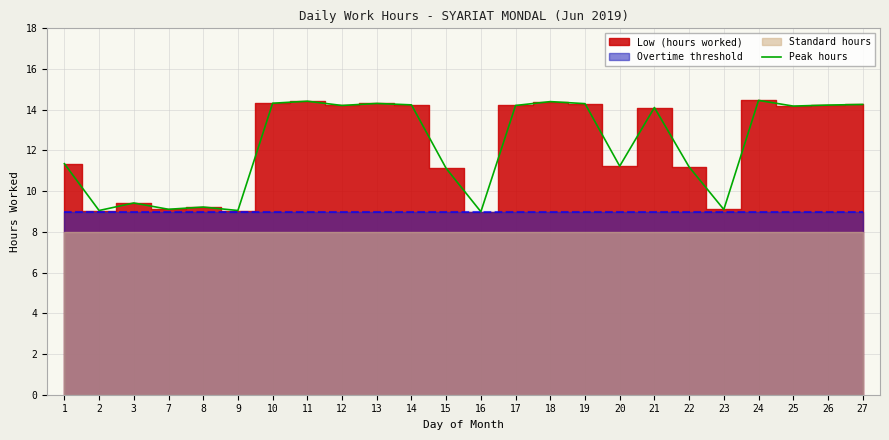

Is it true that Peak hours equals 14.2 at 14?

True